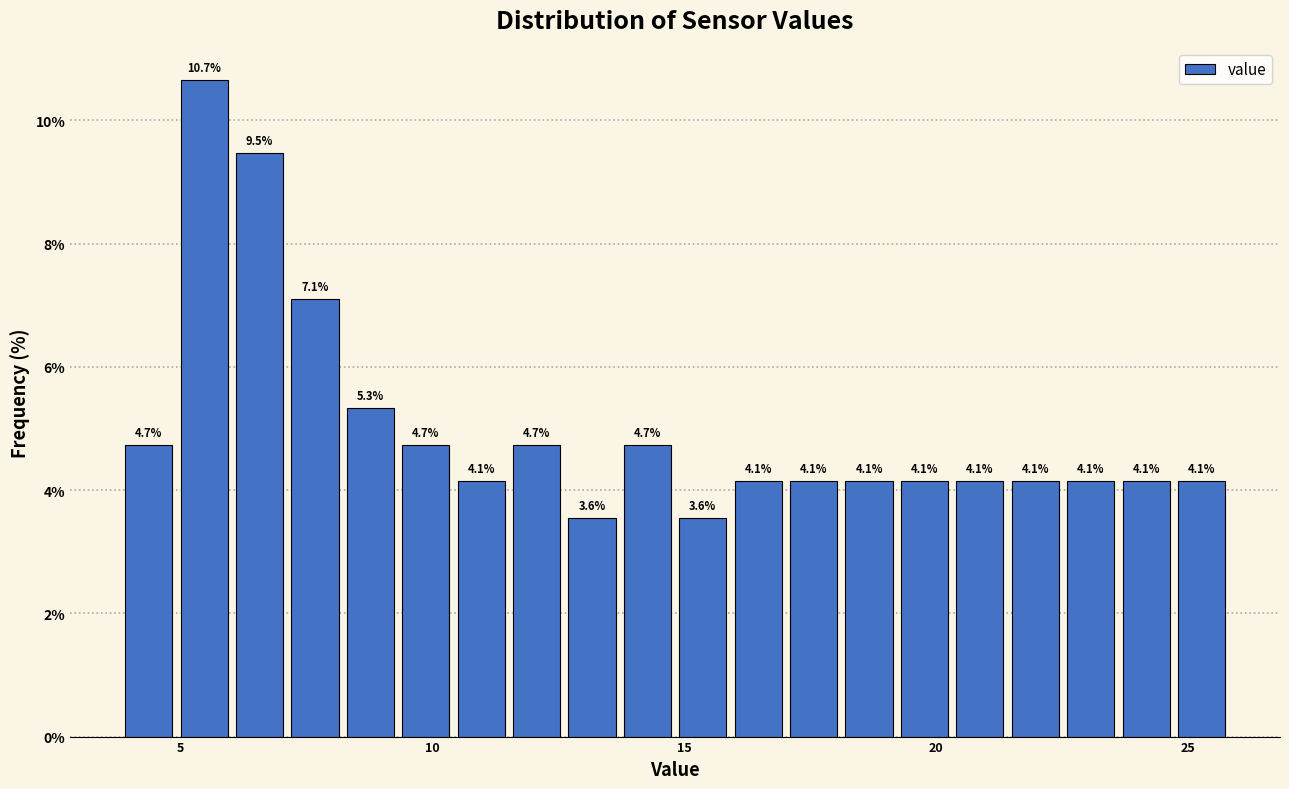

Around what value on the x-axis is the tallest bar? Give the approximate position of its centre, as read against the axis.

5.5